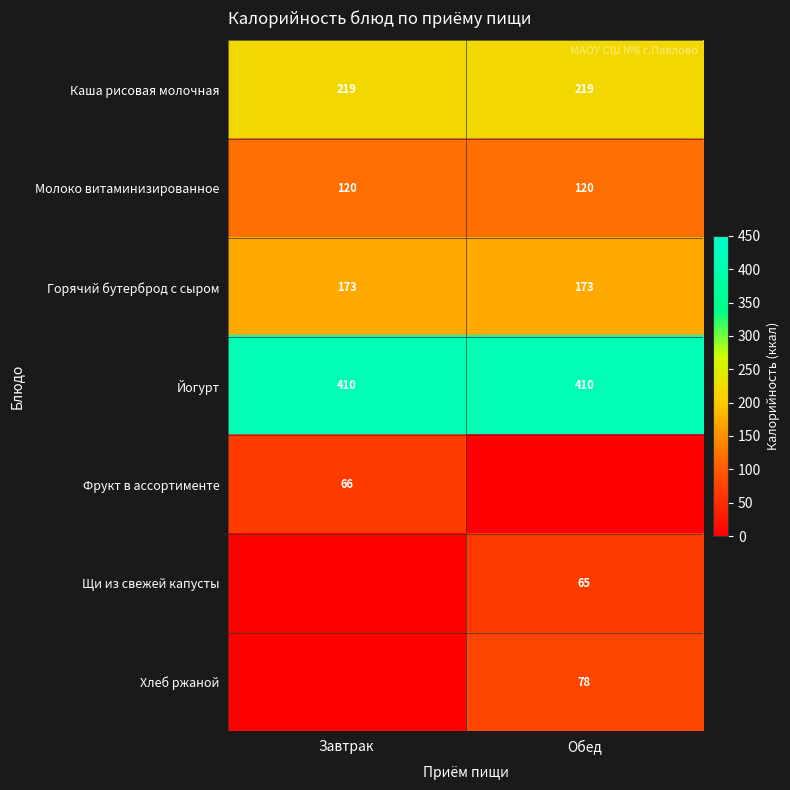

The Молоко витаминизированное series shows 185.0 at Обед. True or false?

False